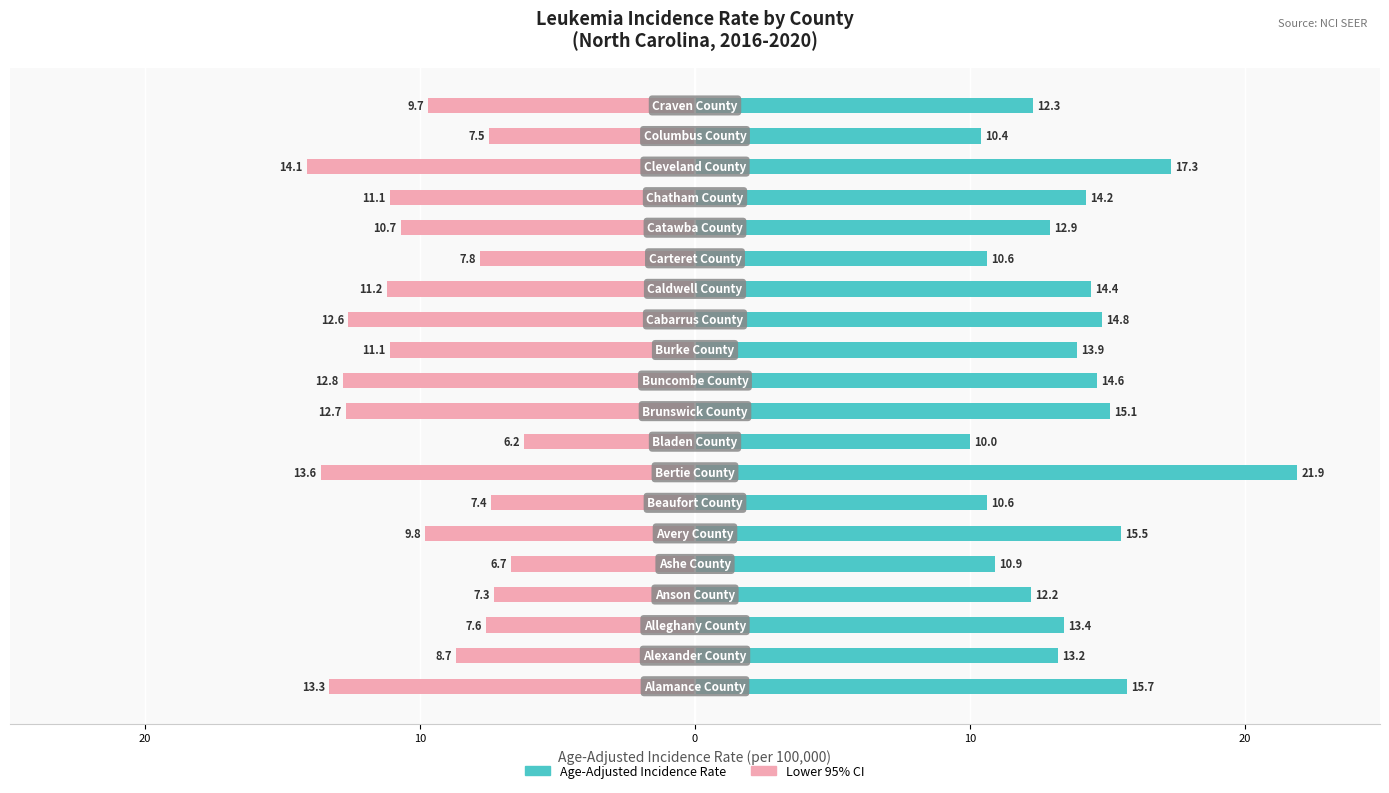

How many bars are there in total?

40